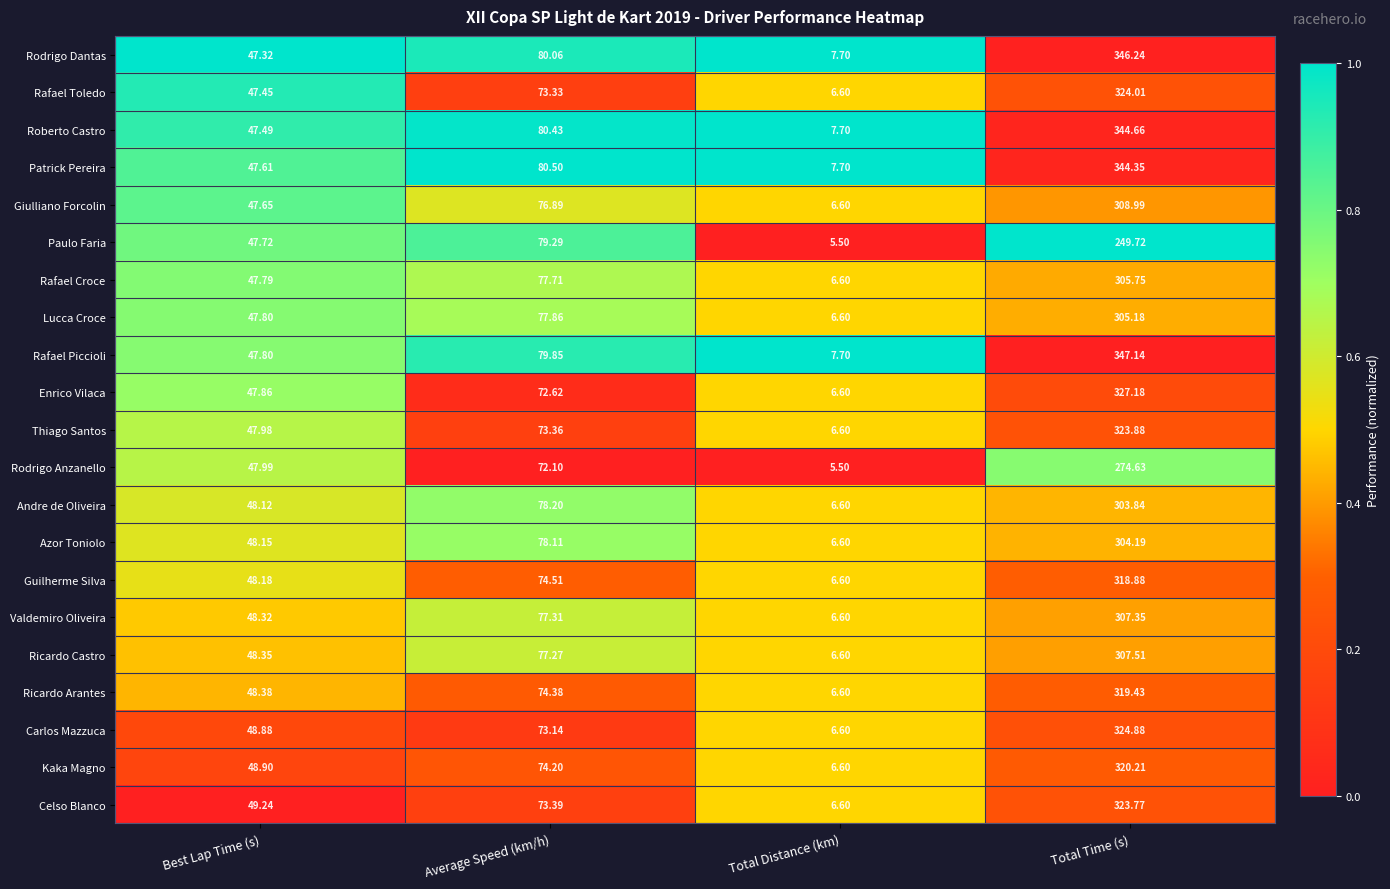

Count the number of categories in the chart.

4